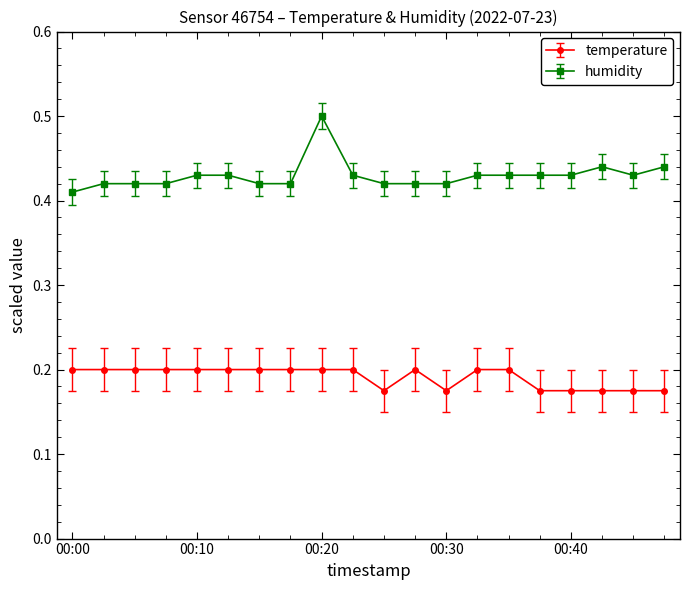

At how many categories does at least one series exceed 0?

20